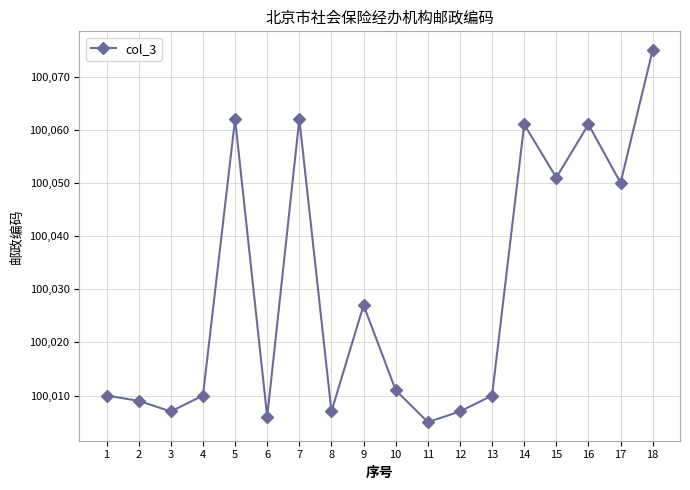

Which label corresponds to the smallest value in the chart?

11